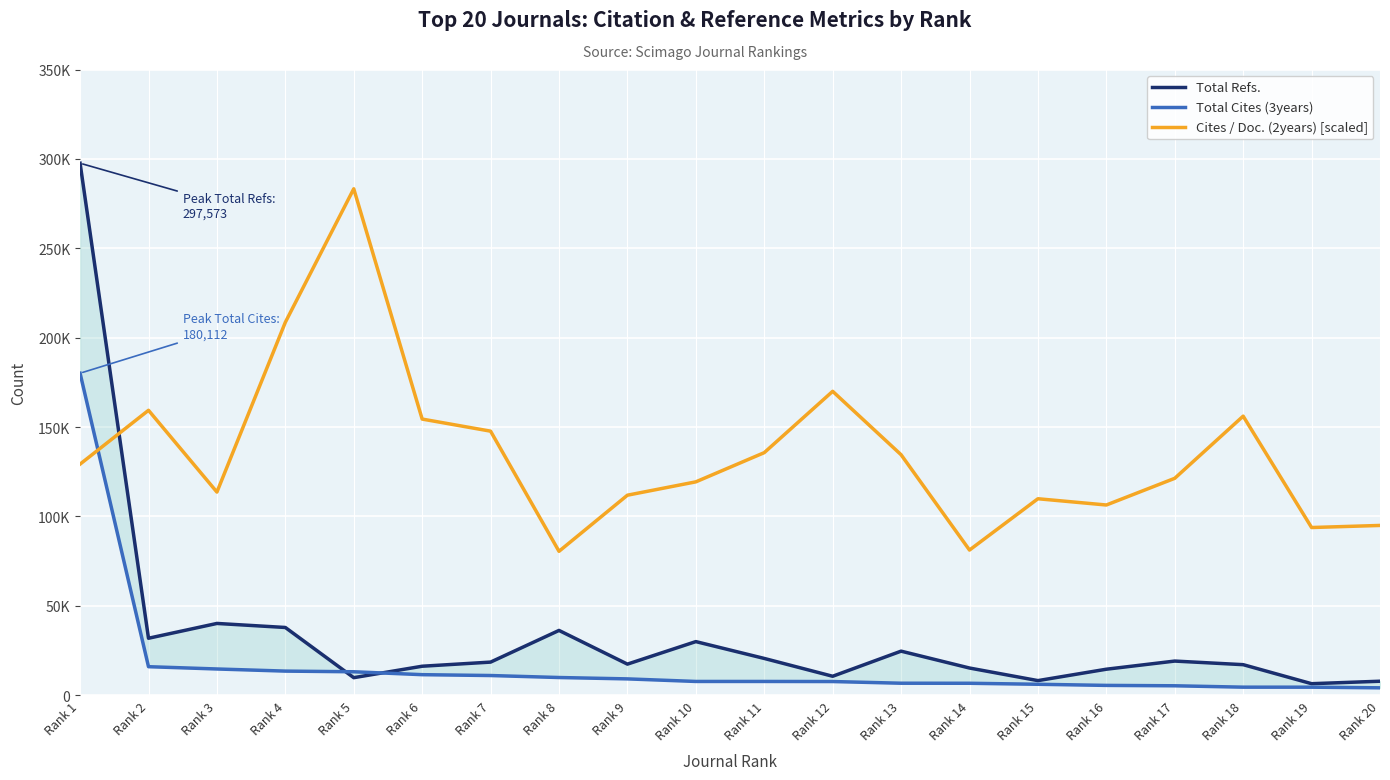

Is it true that Cites / Doc. (2years) [scaled] equals 135683.3 at Rank 11?

True